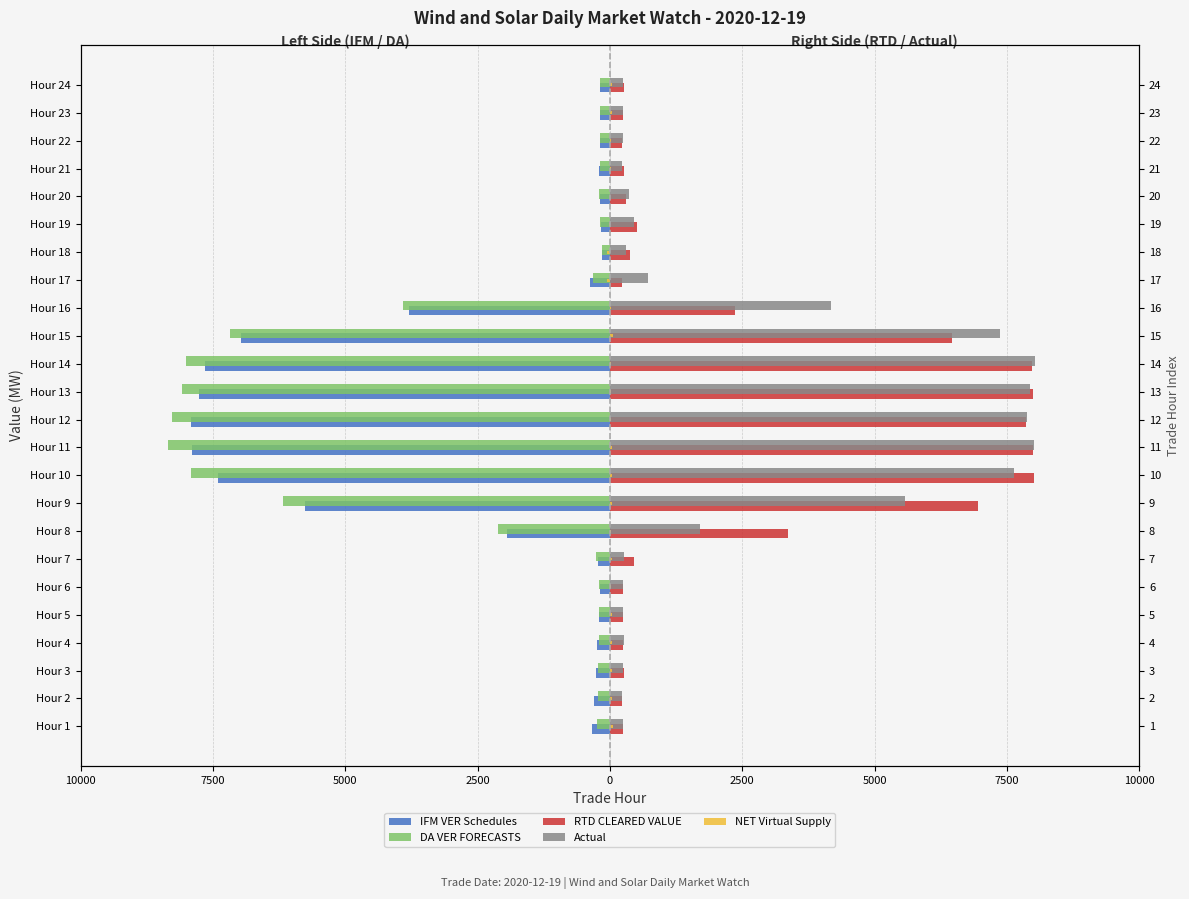

What is the difference between the highest and lowest values at Hour 14?

16045.2